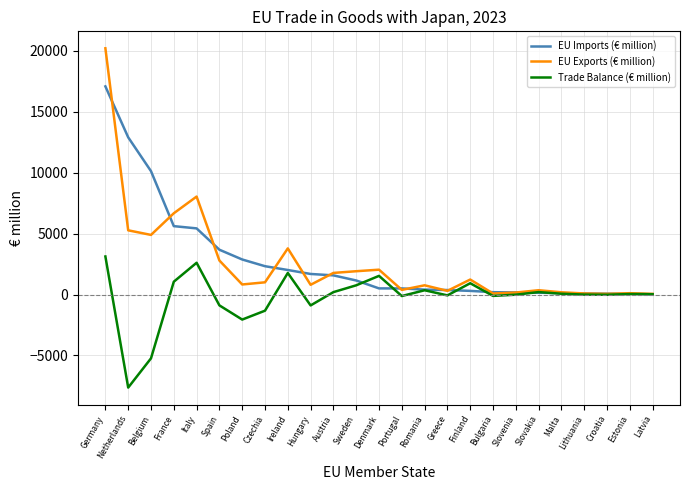

What is the maximum value for Trade Balance (€ million)?

3127.4